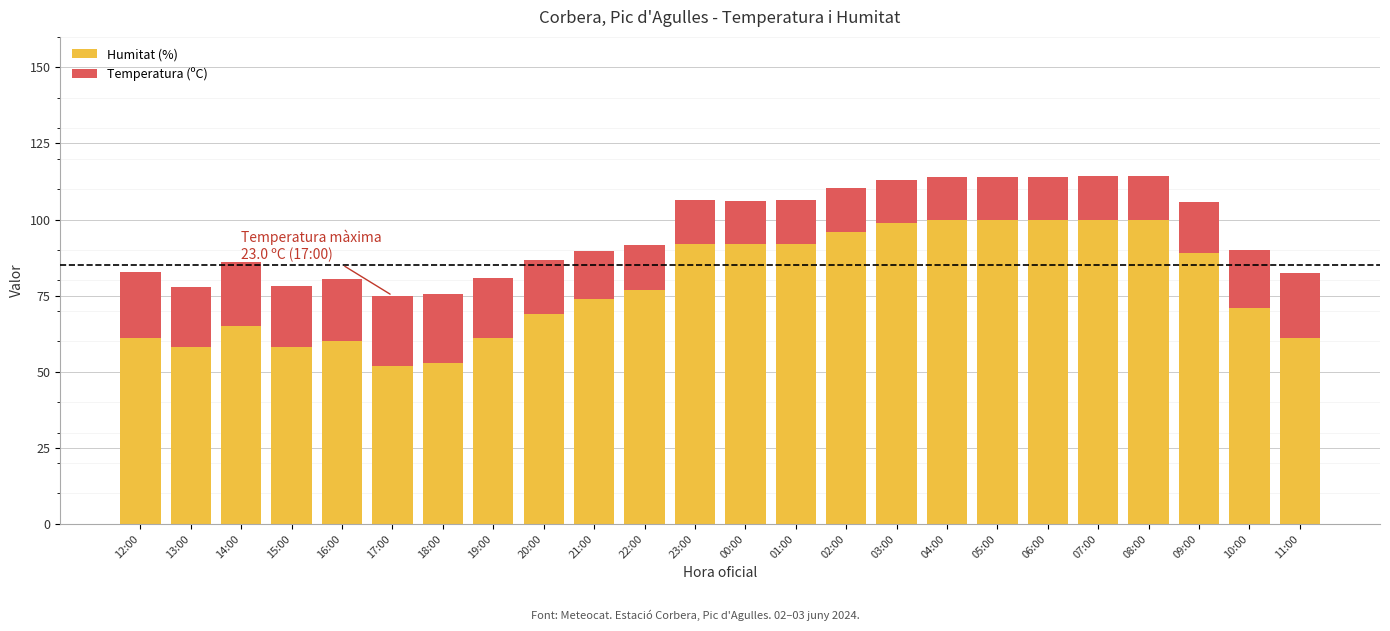

True or false: Humitat (%) has a value of 119.8 at 20:00.

False